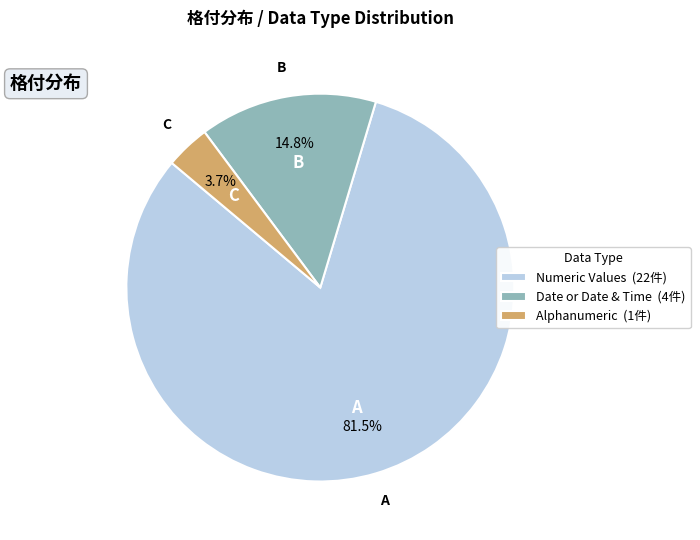

What percentage is the Date or Date & Time slice, to the nearest percent?

15%